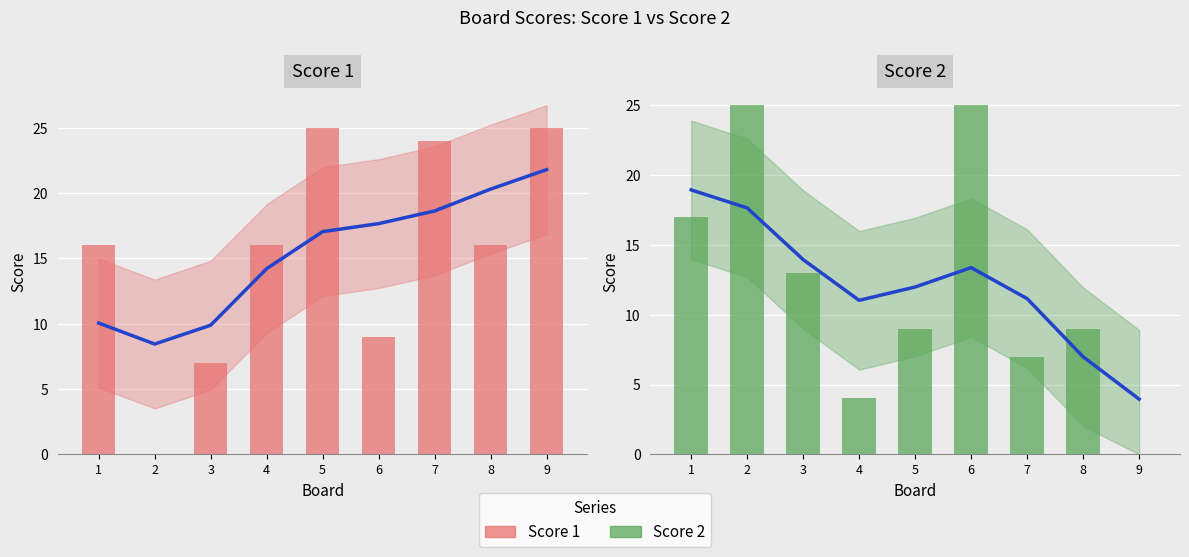

What is the difference between the maximum and minimum values in the Score 2 series?

25.0